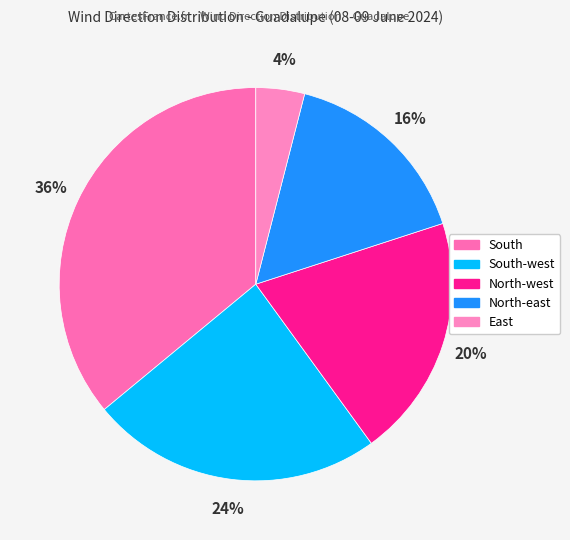

Is it true that South-west is 24% of the pie?

True